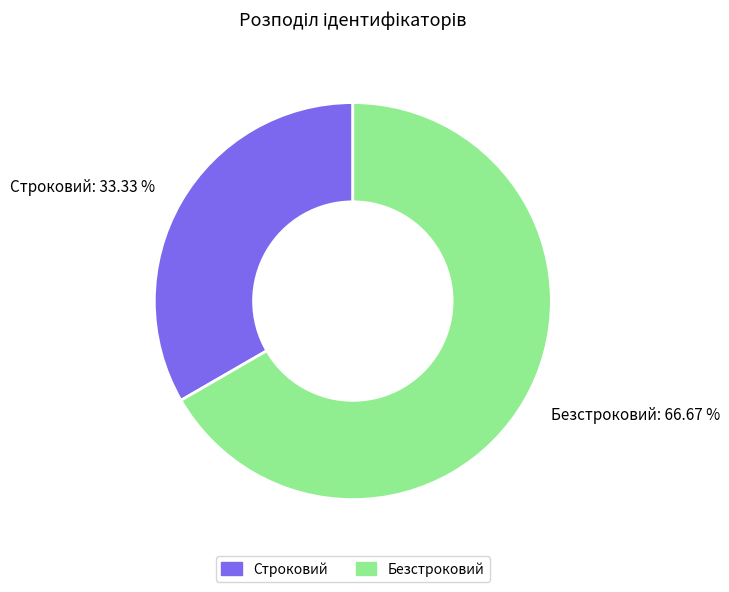

Count the number of slices in the pie.

2